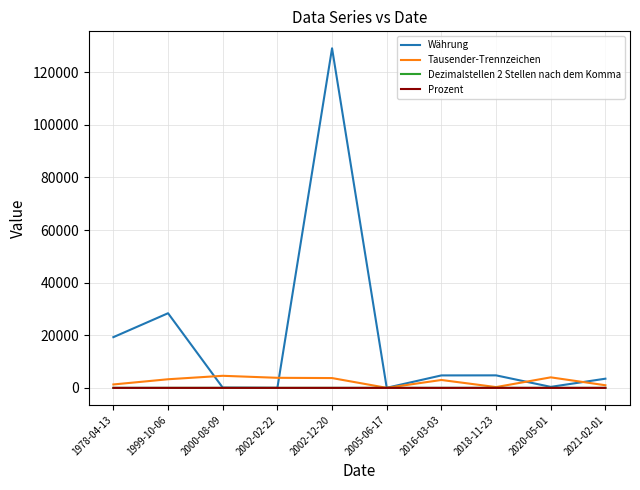

What is the approximate value of Tausender-Trennzeichen at 2021-02-01?

1000.0